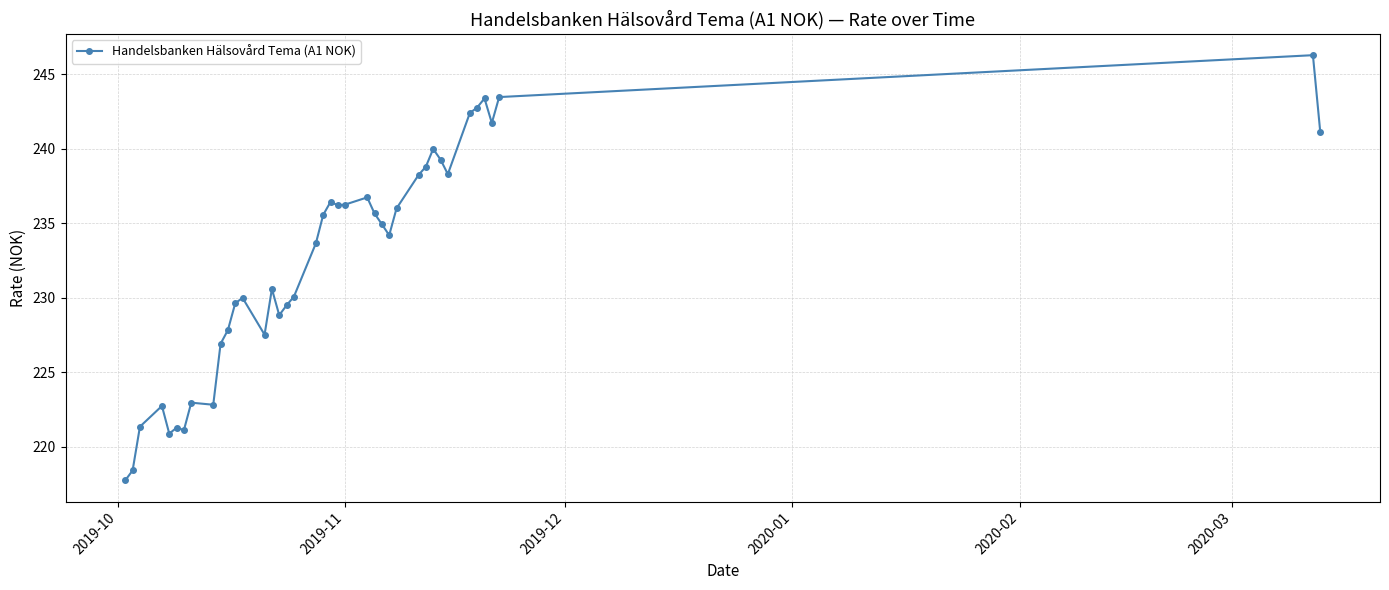

What is the greatest value displayed?

246.3